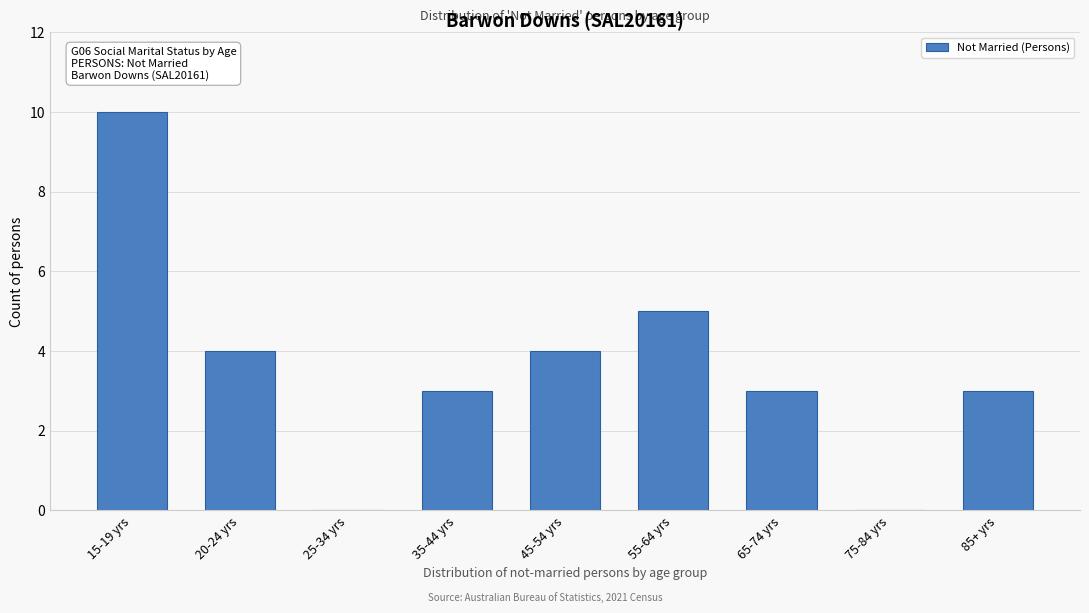

Reading left to right, what are all the values shown in this chart?

15-19 yrs=10	20-24 yrs=4	25-34 yrs=0	35-44 yrs=3	45-54 yrs=4	55-64 yrs=5	65-74 yrs=3	75-84 yrs=0	85+ yrs=3